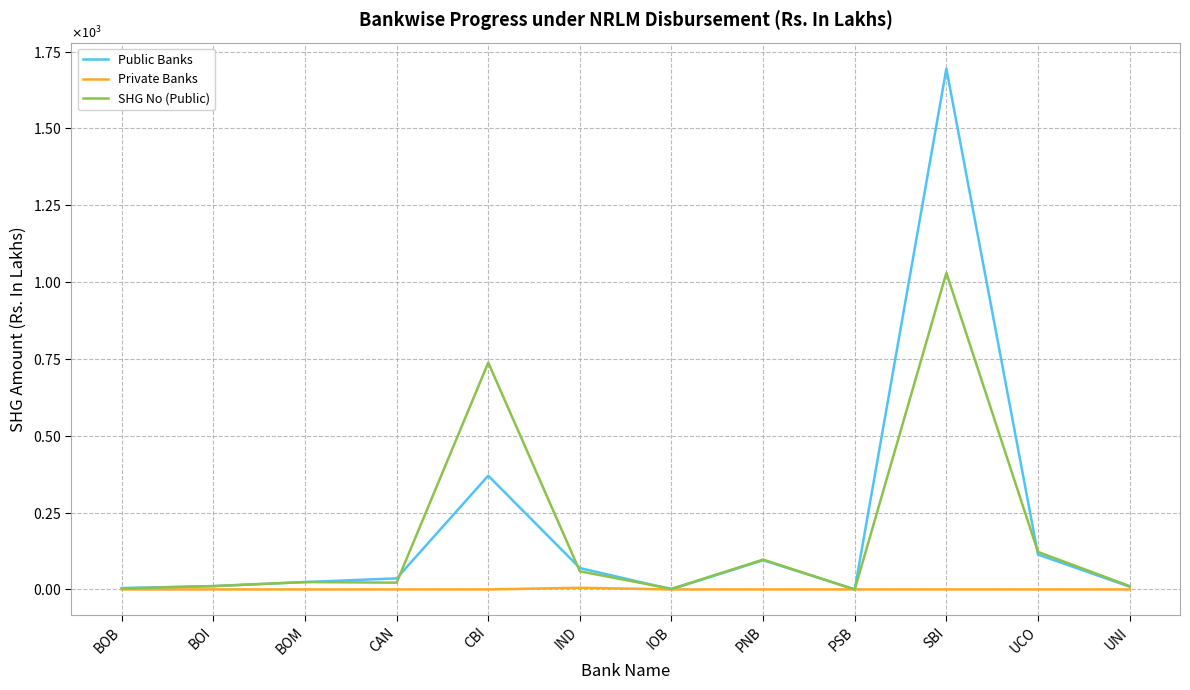

The Public Banks series shows 8.9 at UNI. True or false?

True